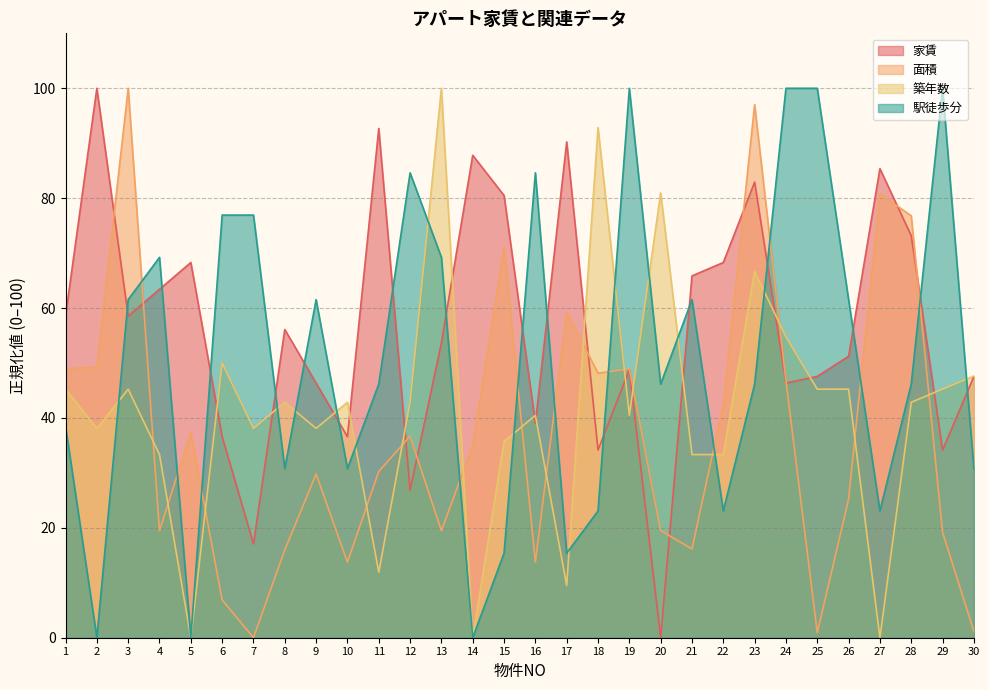

The 面積 series shows 6.9 at 6. True or false?

True